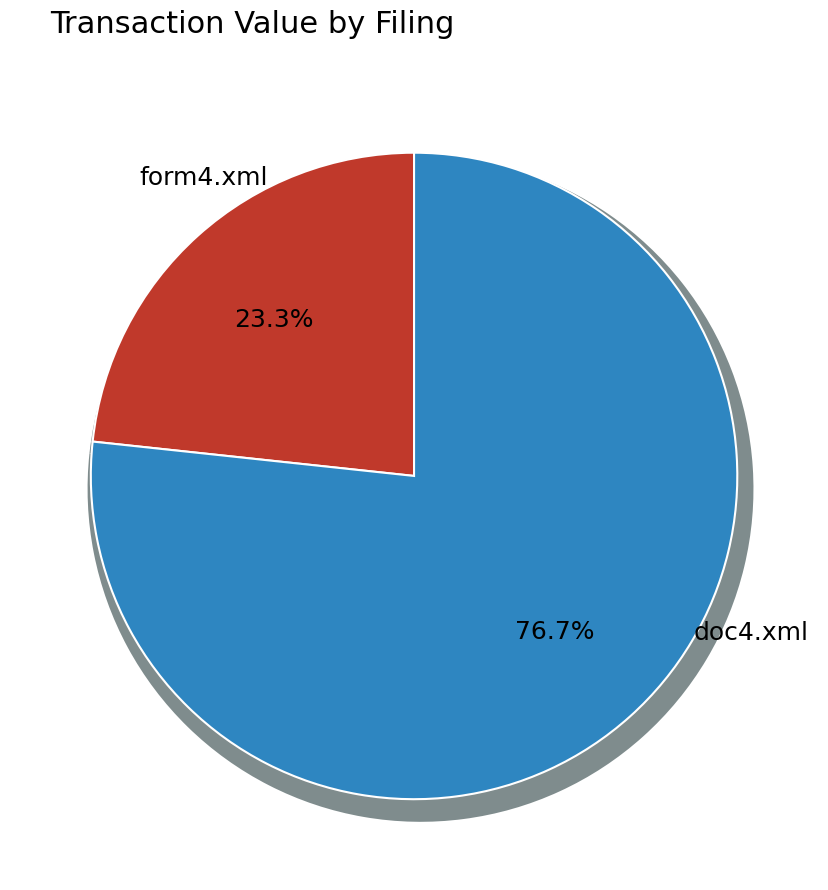

Between doc4.xml and form4.xml, which is larger?

doc4.xml